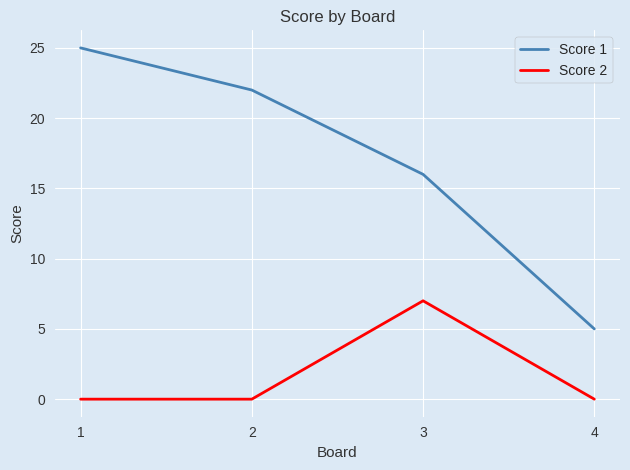

Does the chart display data point markers on the line(s)?

No